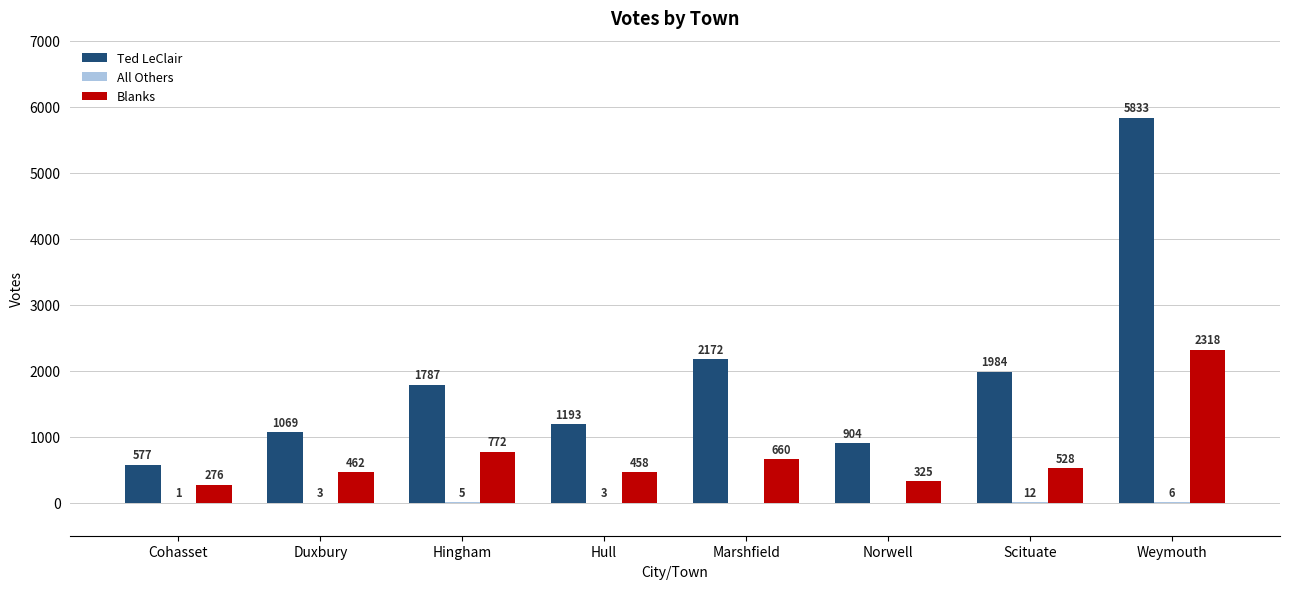

Which series has the largest total across all categories?

Ted LeClair